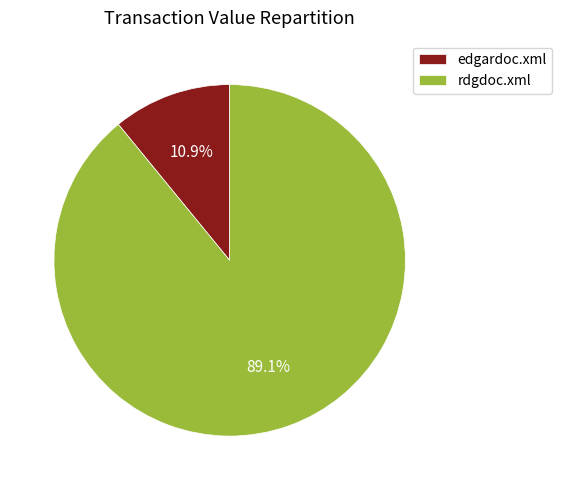

The rdgdoc.xml slice represents 89% of the pie. True or false?

True